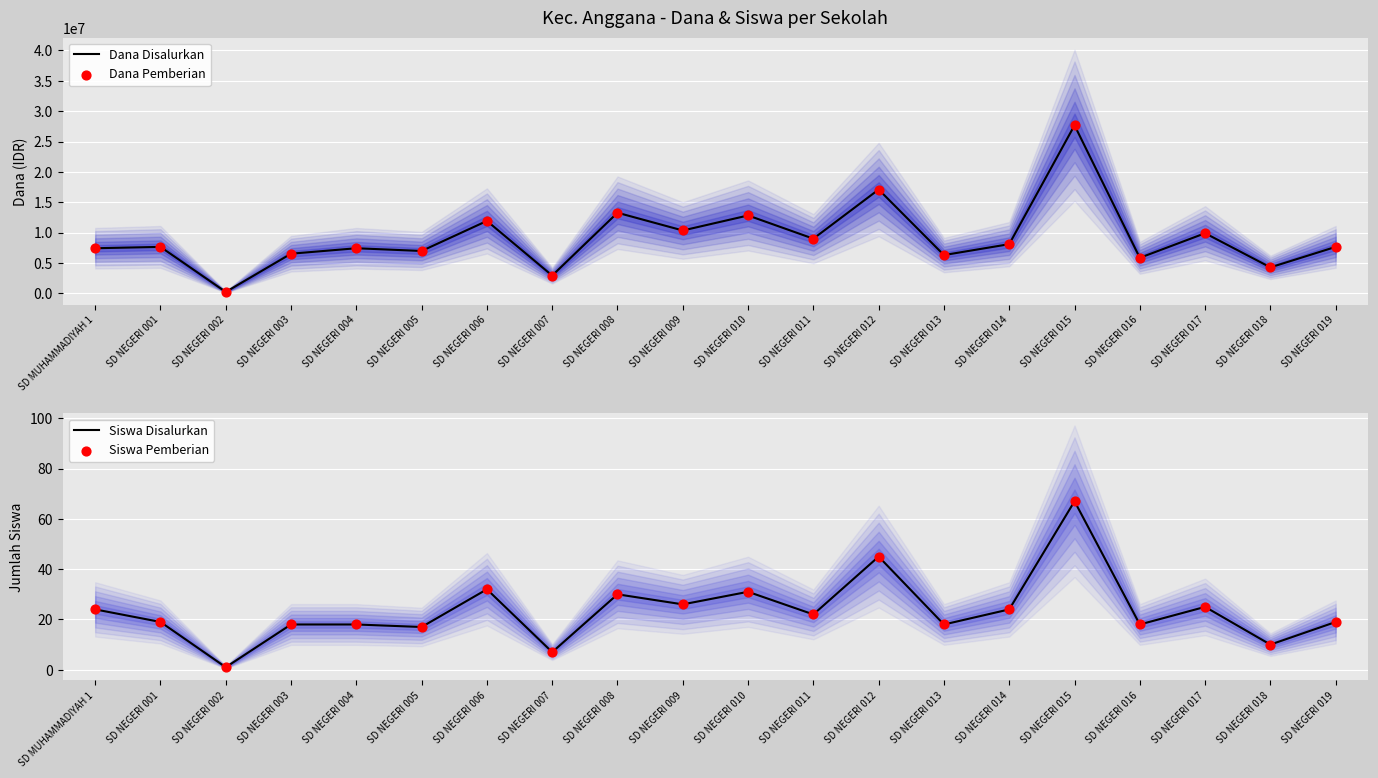

What are all the series names shown in the legend?

Dana Disalurkan, Dana Pemberian, Siswa Disalurkan, Siswa Pemberian